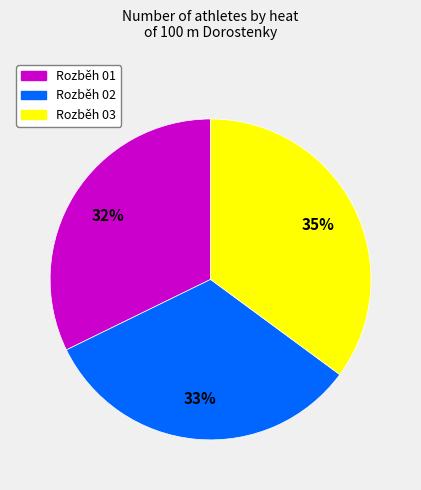

To the nearest percent, what is the average slice percentage?

33%